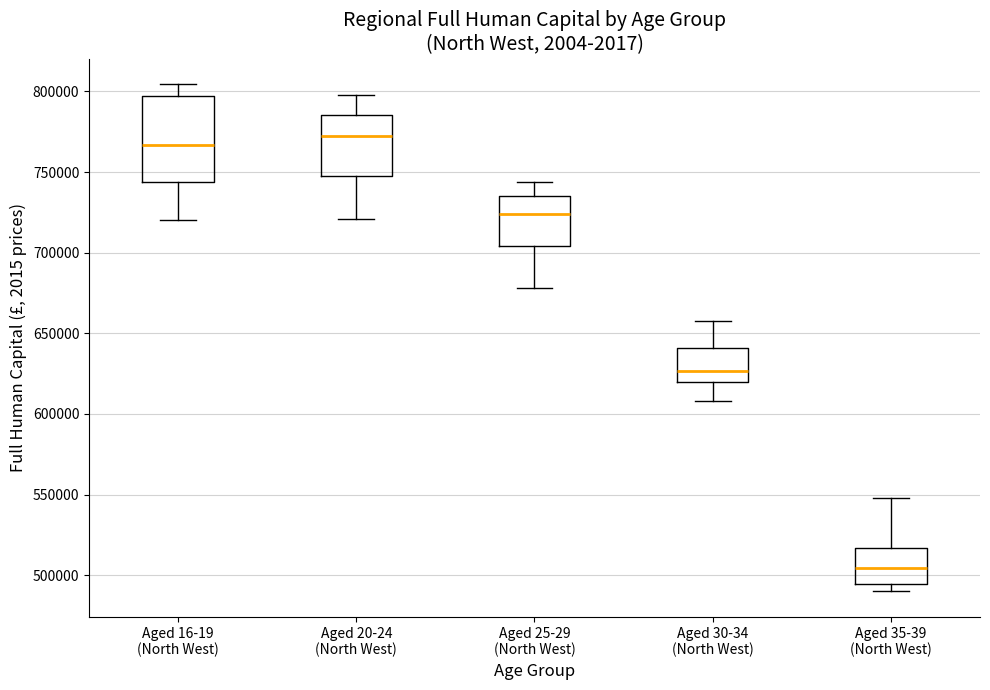

Where does the upper whisker of the box for Aged 20-24 (North West) end on the y-axis? The values are not printed on the chart, so give them approximately, as read against the axis.

800000